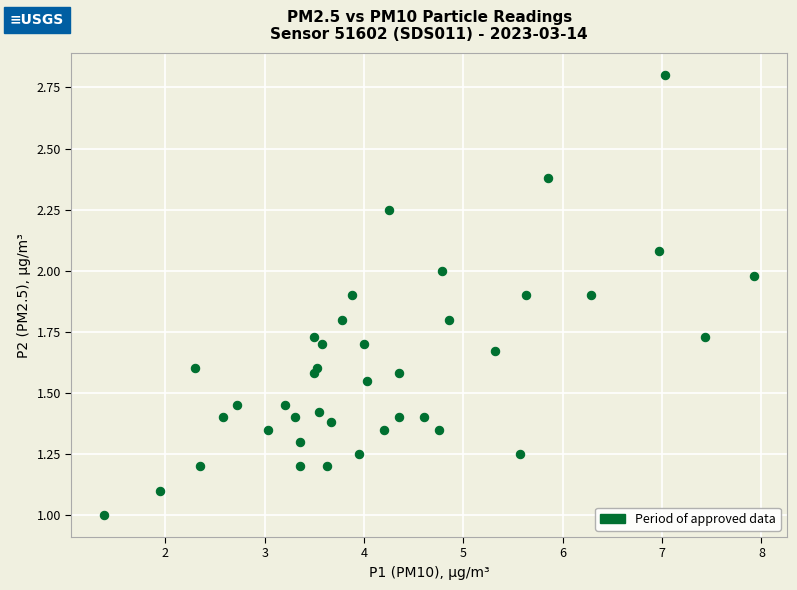

What is the range of Y values (max minus min)?

1.8